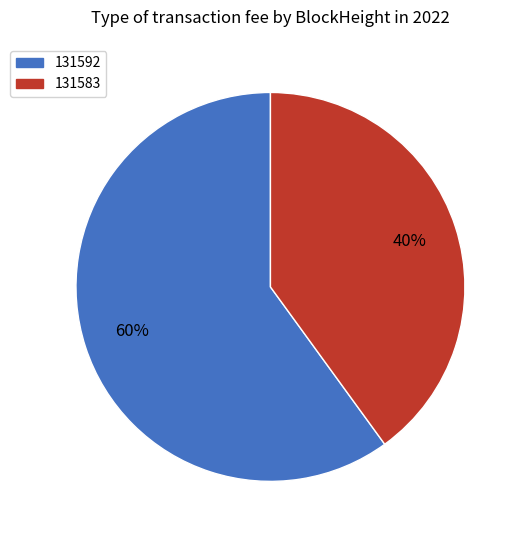

Do 131592 and 131583 together represent more than half of the pie?

Yes